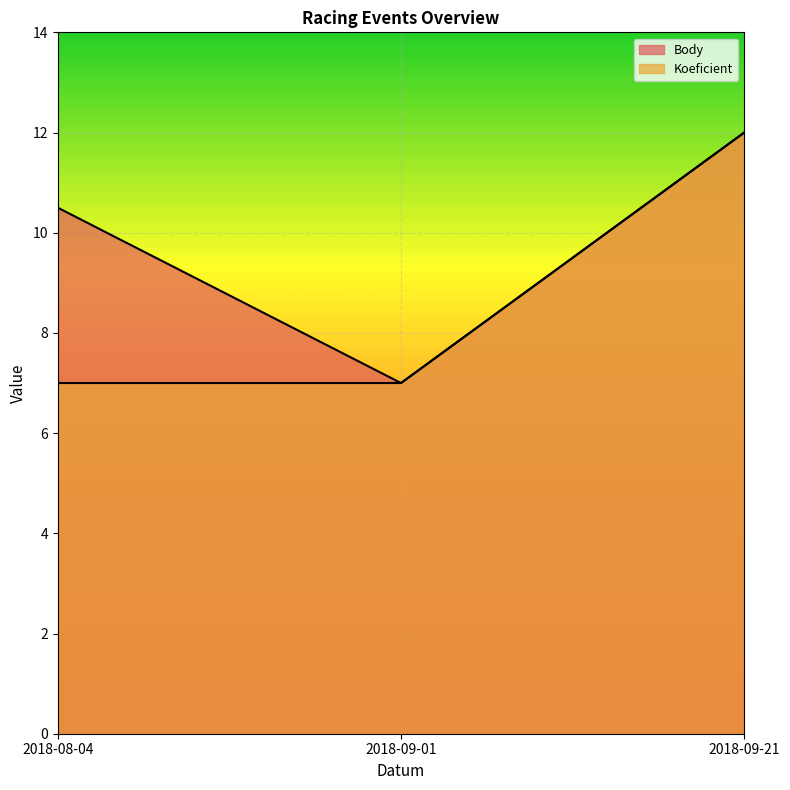

What are all the series names shown in the legend?

Body, Koeficient